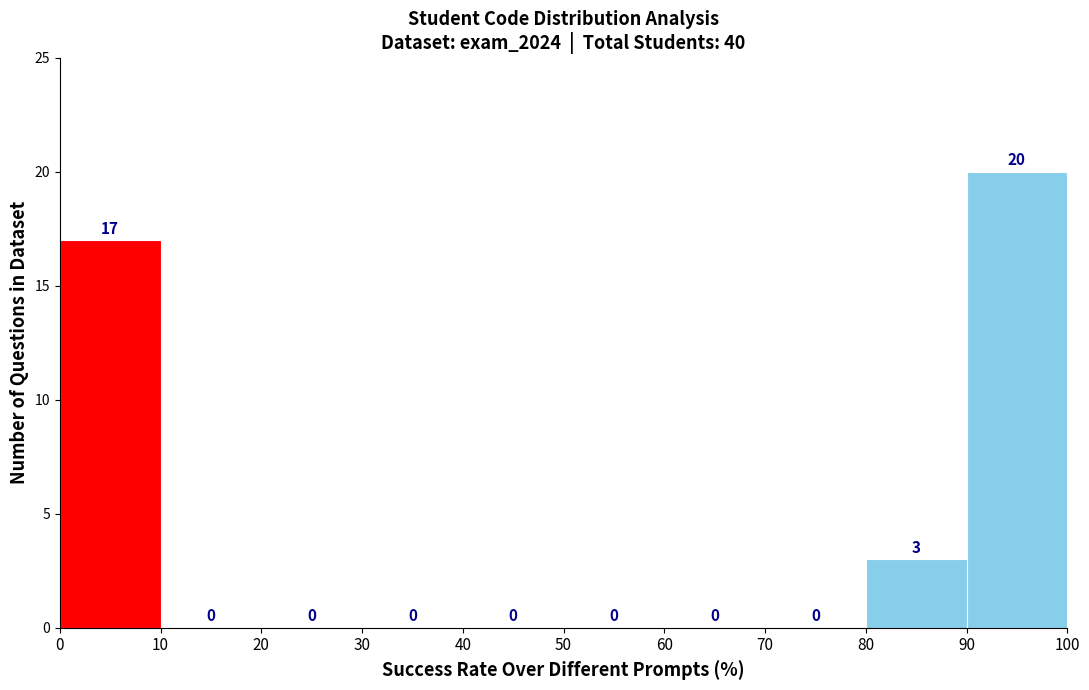

Reading left to right, list every bar in this chart as the range it spans on the x-axis followed by its height.

0 to 10: 17
10 to 20: 0
20 to 30: 0
30 to 40: 0
40 to 50: 0
50 to 60: 0
60 to 70: 0
70 to 80: 0
80 to 90: 3
90 to 100: 20